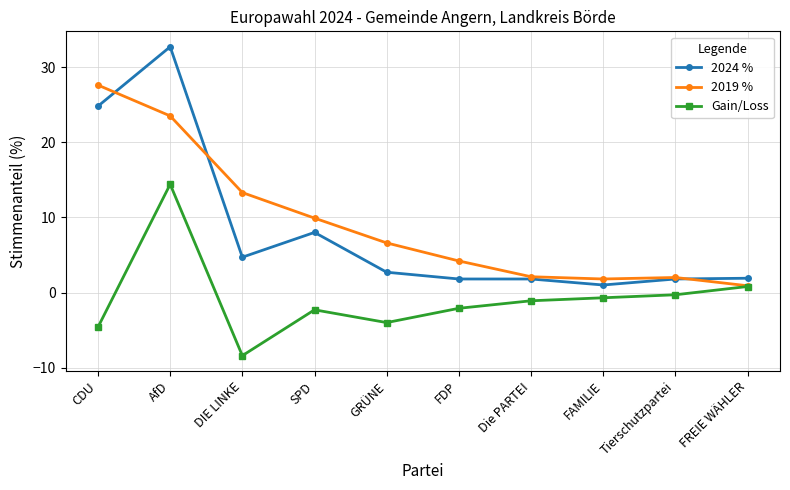

Which series has the largest range (max minus min)?

2024 %